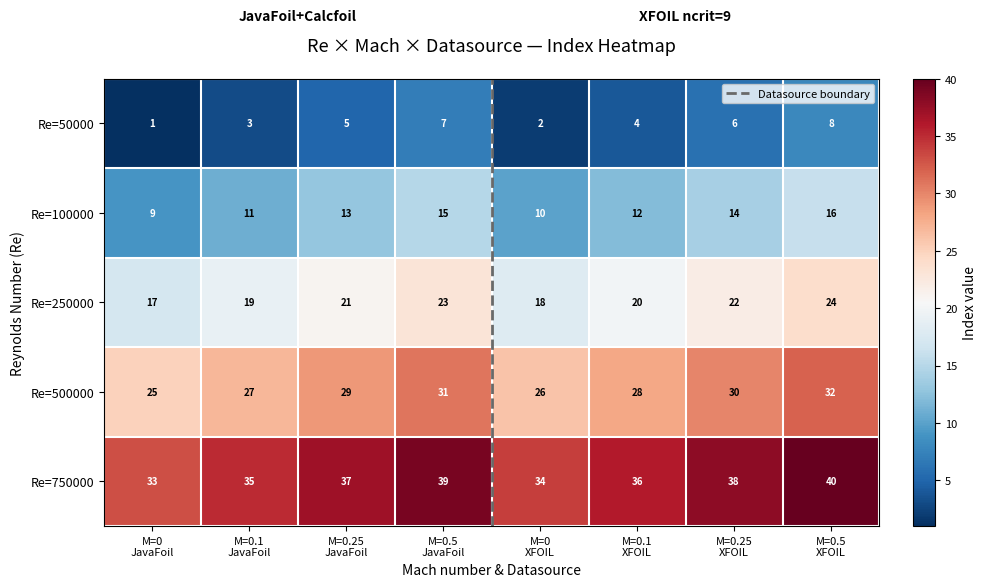

What is the total value across all series at M=0.5
JavaFoil?

115